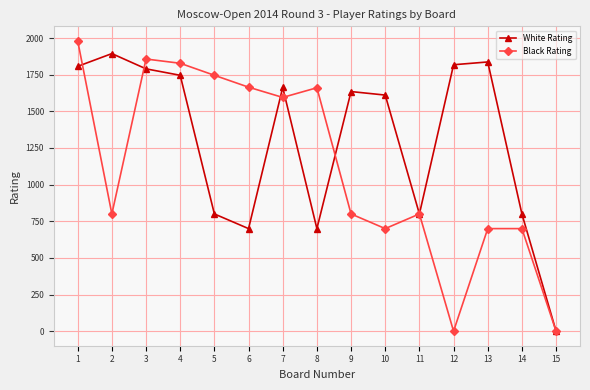

Rank the series at 8 from highest to lowest value.

Black Rating, White Rating